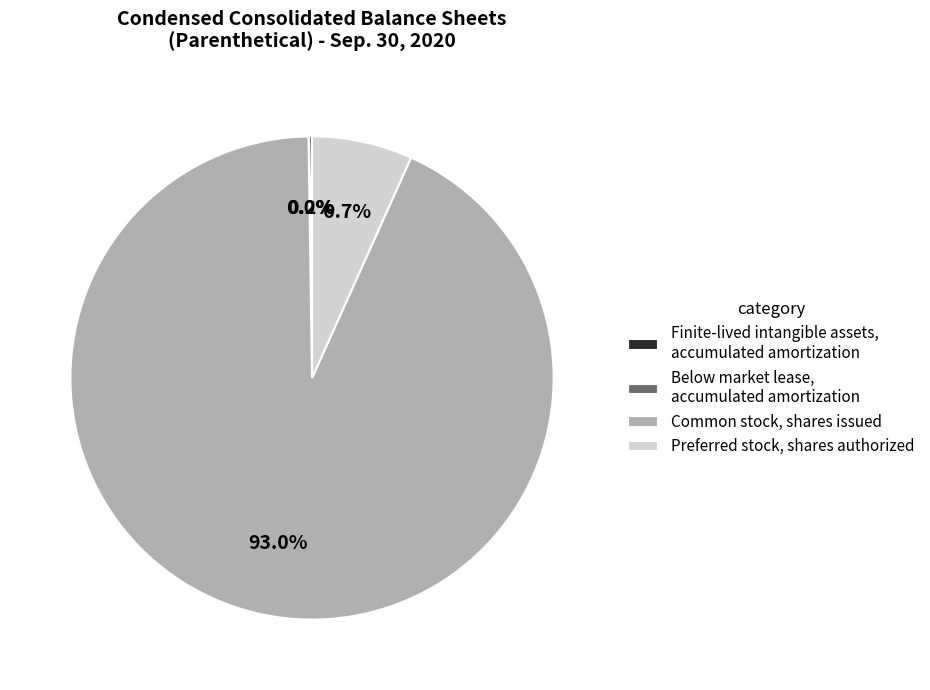

Which slice represents more than half of the pie?

Common stock, shares issued